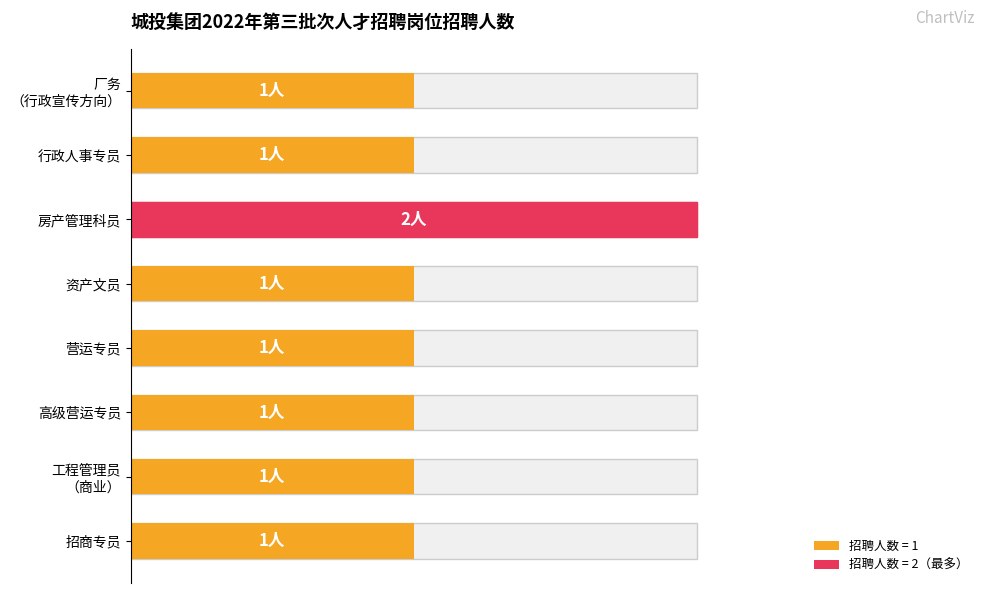

Count the number of values greater than 1.

1